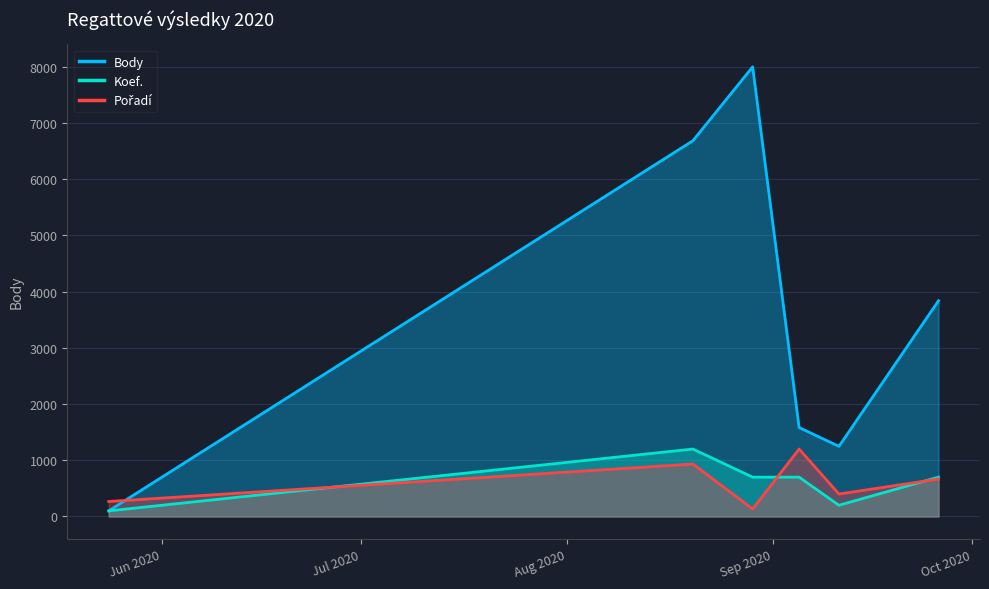

Which series has the largest total across all categories?

Body